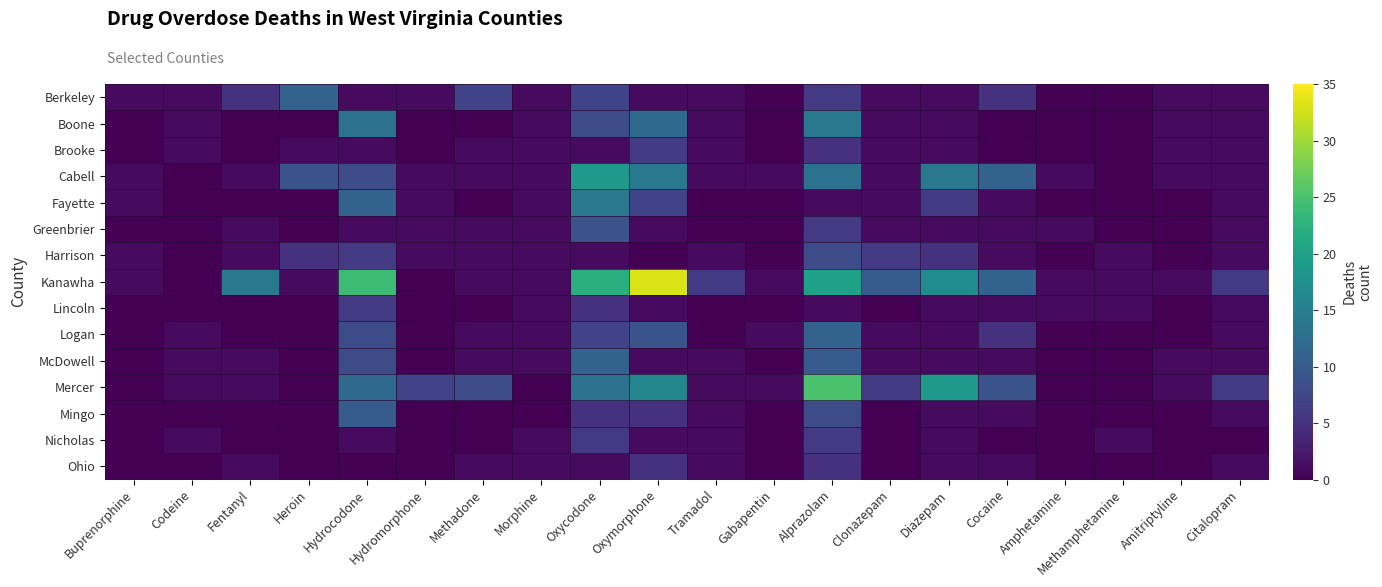

Rank the series by their maximum value, from lowest to highest.

Ohio, Brooke, Lincoln, Nicholas, Harrison, Greenbrier, Mingo, Berkeley, Logan, McDowell, Boone, Fayette, Cabell, Mercer, Kanawha